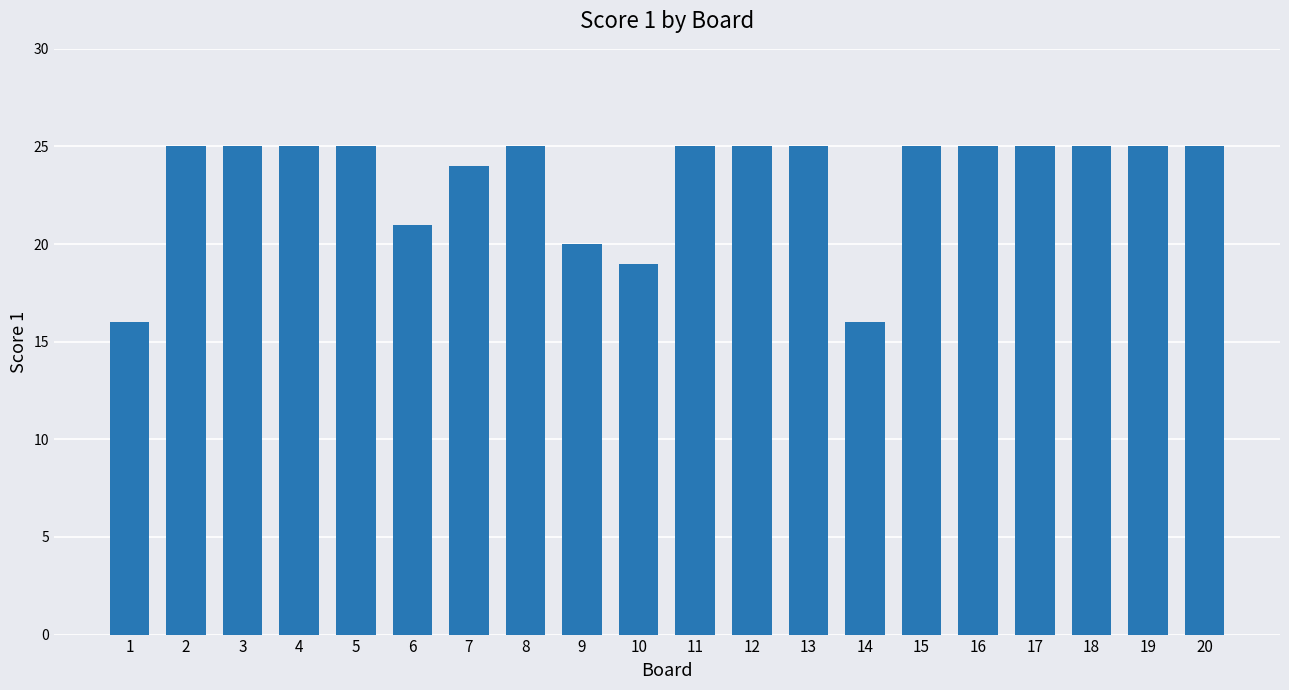

At which label is the value closest to 20?

9